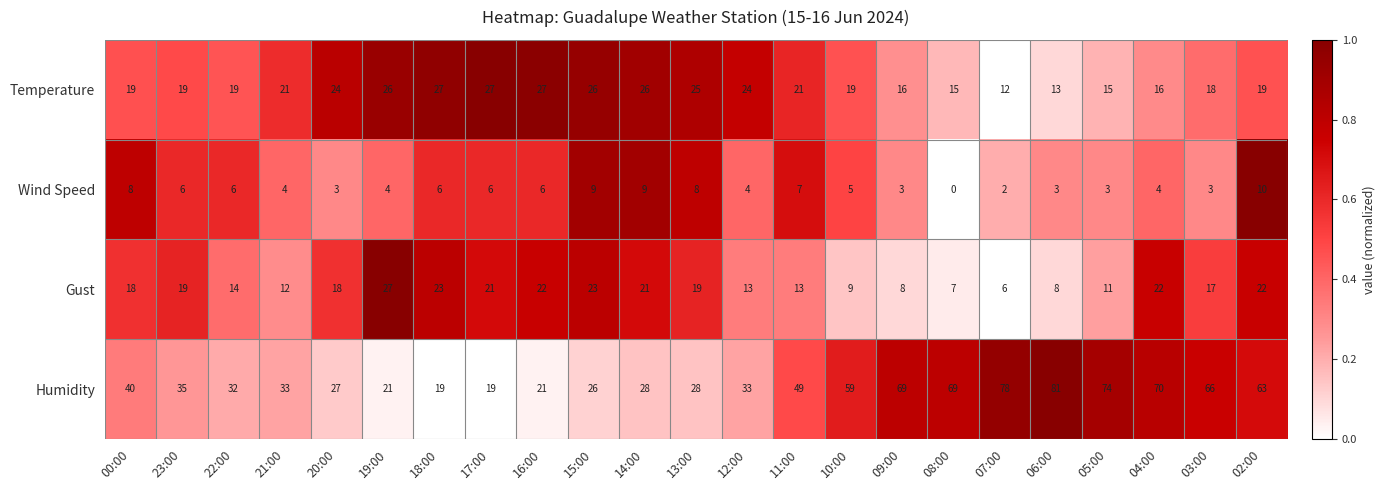

Is it true that Gust equals 23 at 18:00?

True